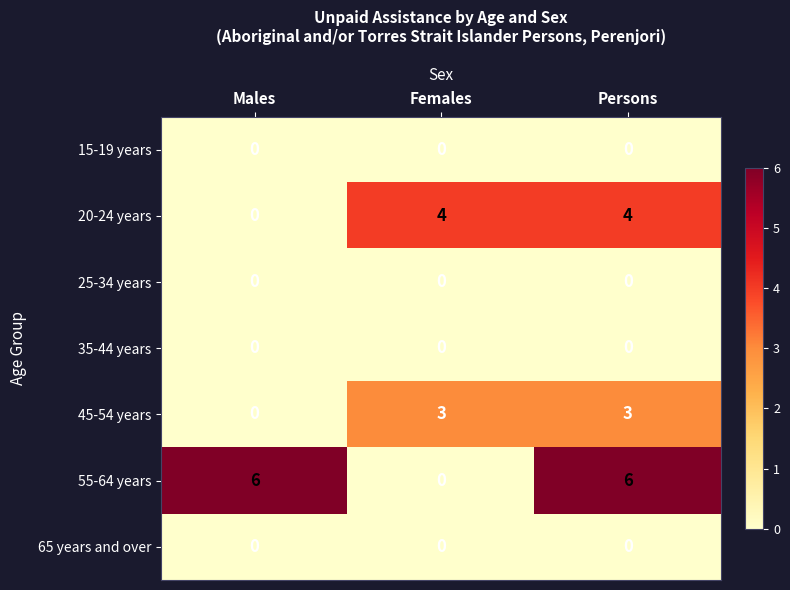

Is the value of 25-34 years at Males greater than the value of 55-64 years at Persons?

No